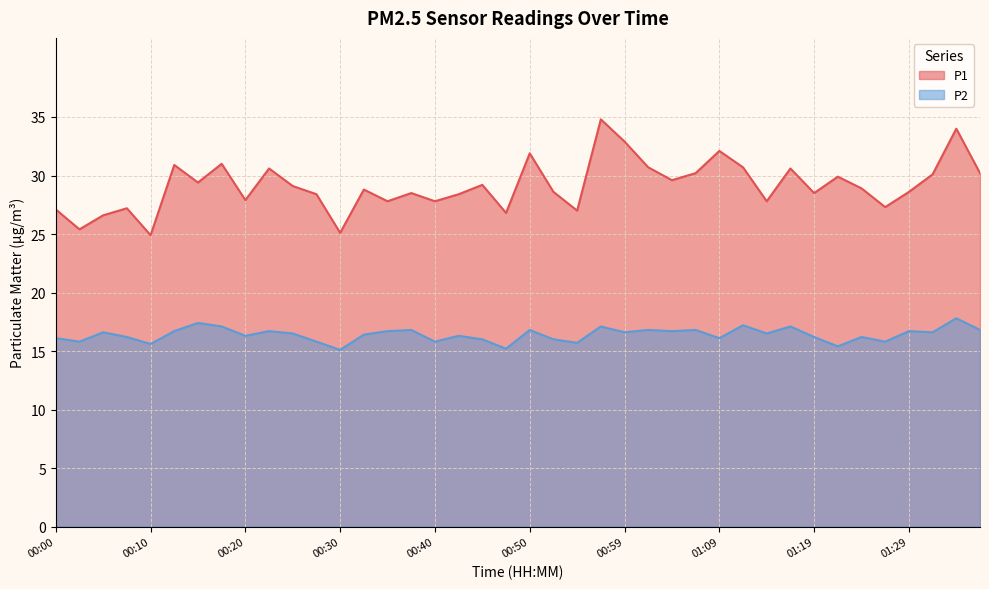

How many data points does each series have?

40